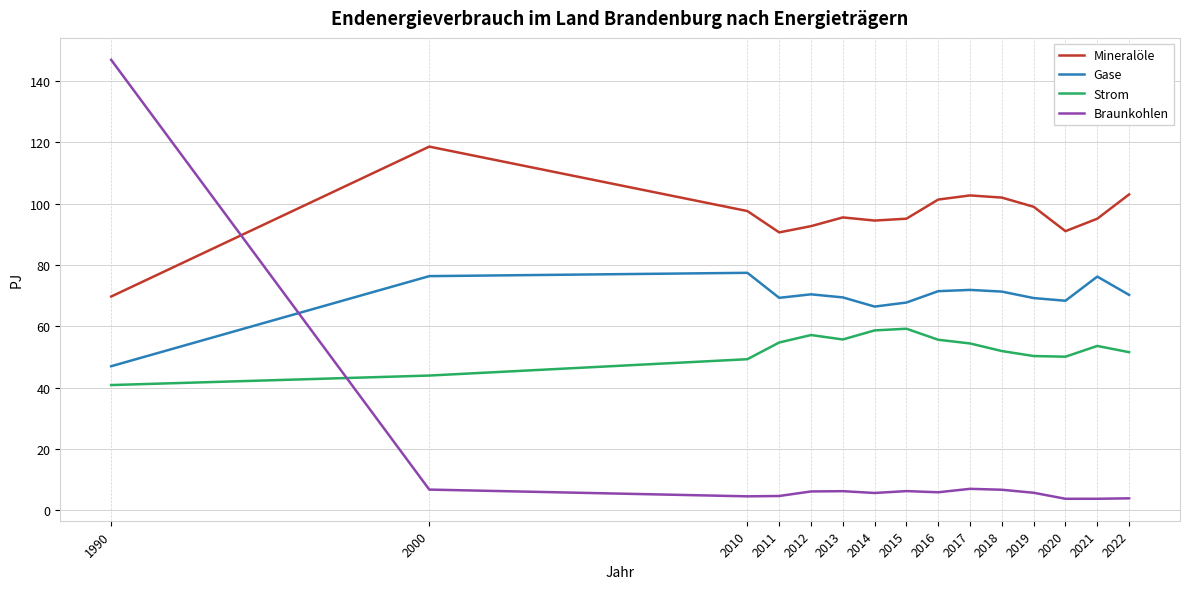

What is the difference between the maximum and minimum values in the Gase series?

30.5